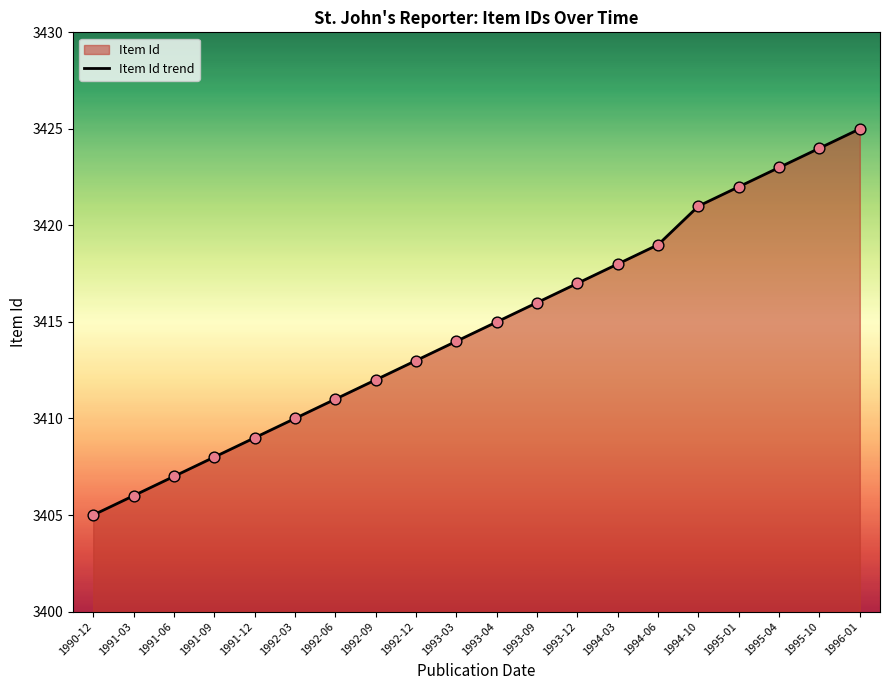

Between 1994-03 and 1990-12, which is larger?

1994-03